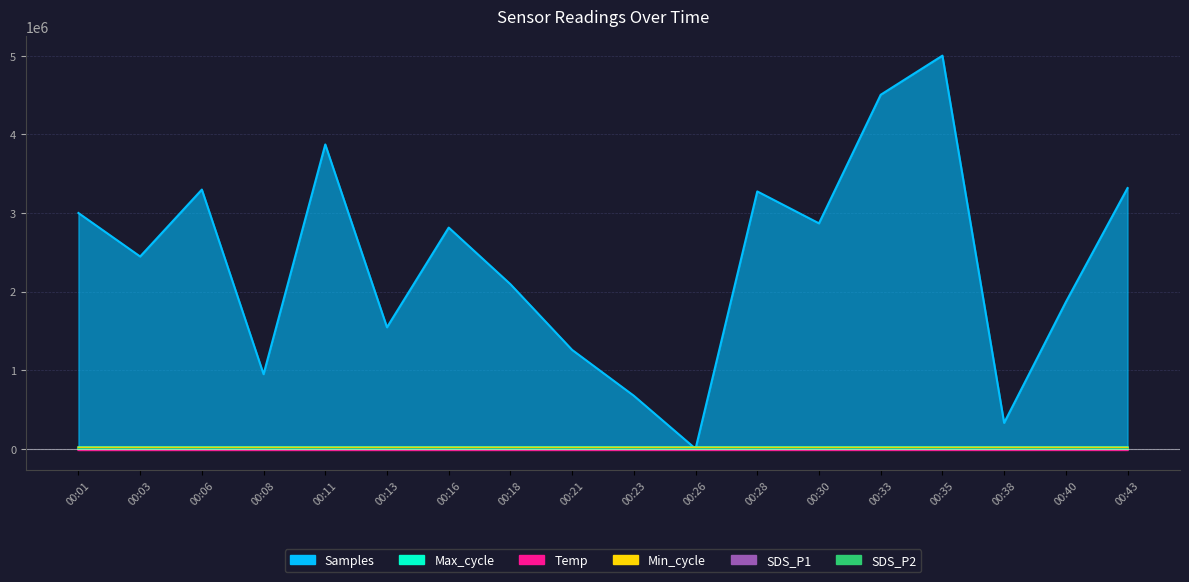

What is the average value of the Max_cycle series?

20380.3